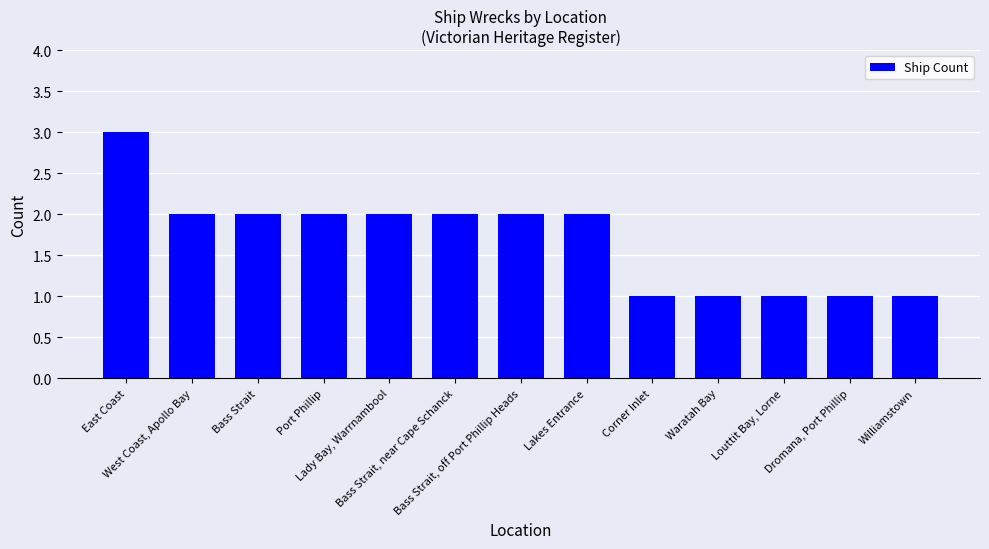

How many data points does each series have?

13